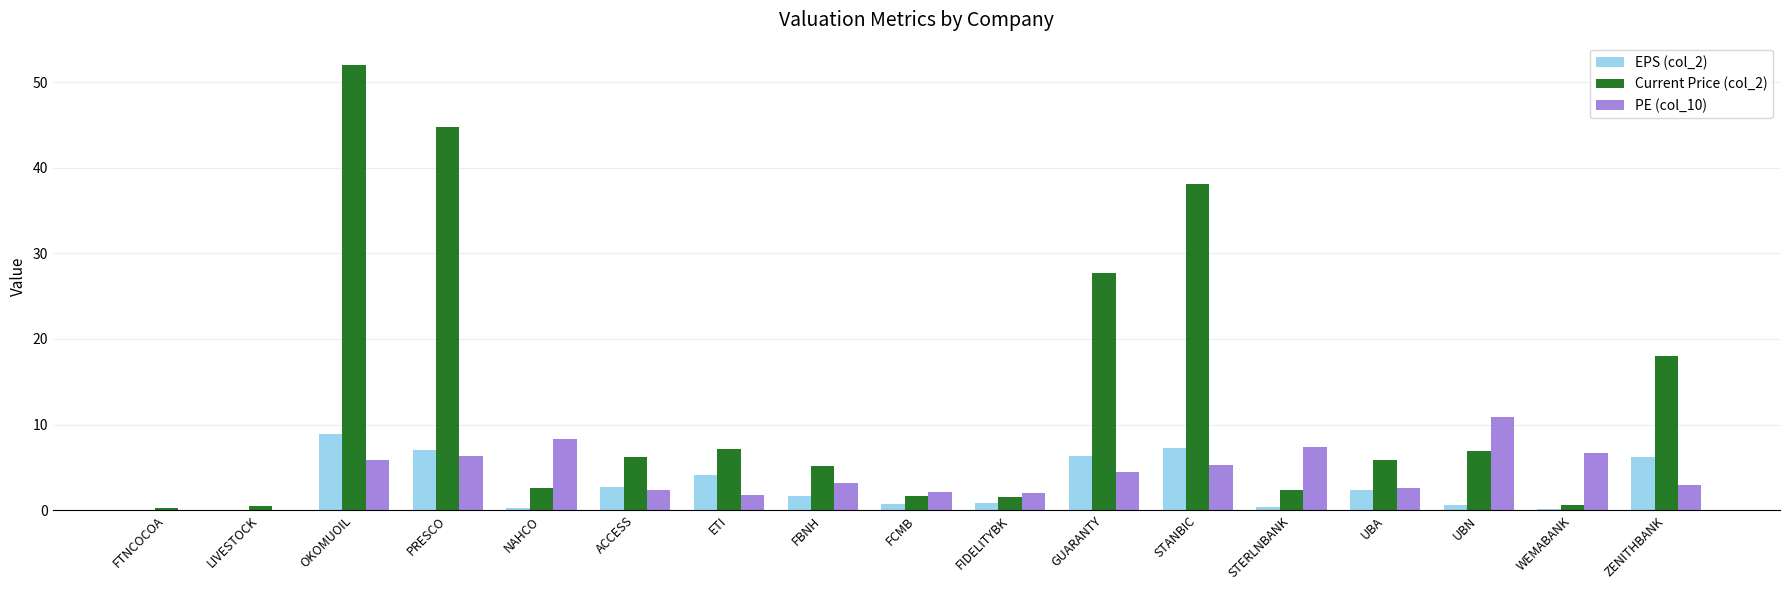

Which series has the largest total across all categories?

Current Price (col_2)